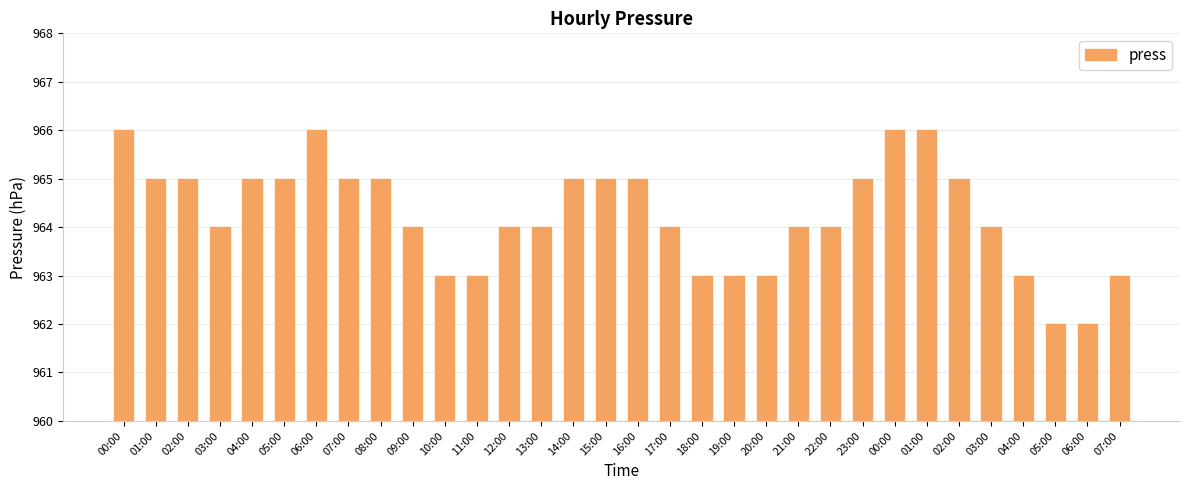

Rank the categories by value from lowest to highest.

05:00, 06:00, 10:00, 11:00, 18:00, 19:00, 20:00, 04:00, 07:00, 03:00, 09:00, 12:00, 13:00, 17:00, 21:00, 22:00, 03:00, 01:00, 02:00, 04:00, 05:00, 07:00, 08:00, 14:00, 15:00, 16:00, 23:00, 02:00, 00:00, 06:00, 00:00, 01:00